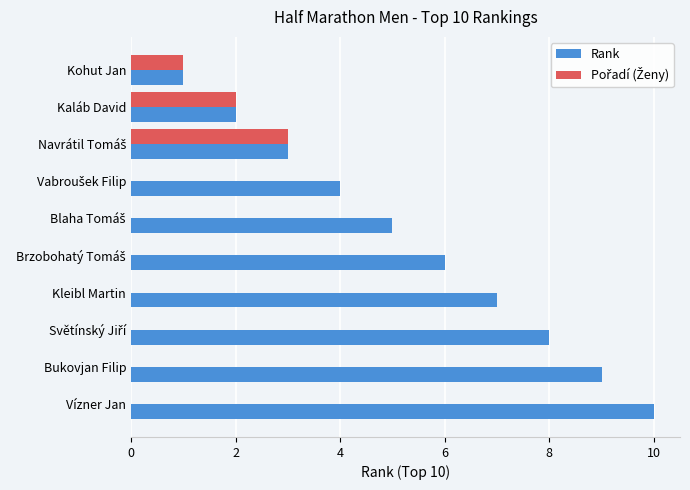

What value does the Rank series have at Vízner Jan?

10